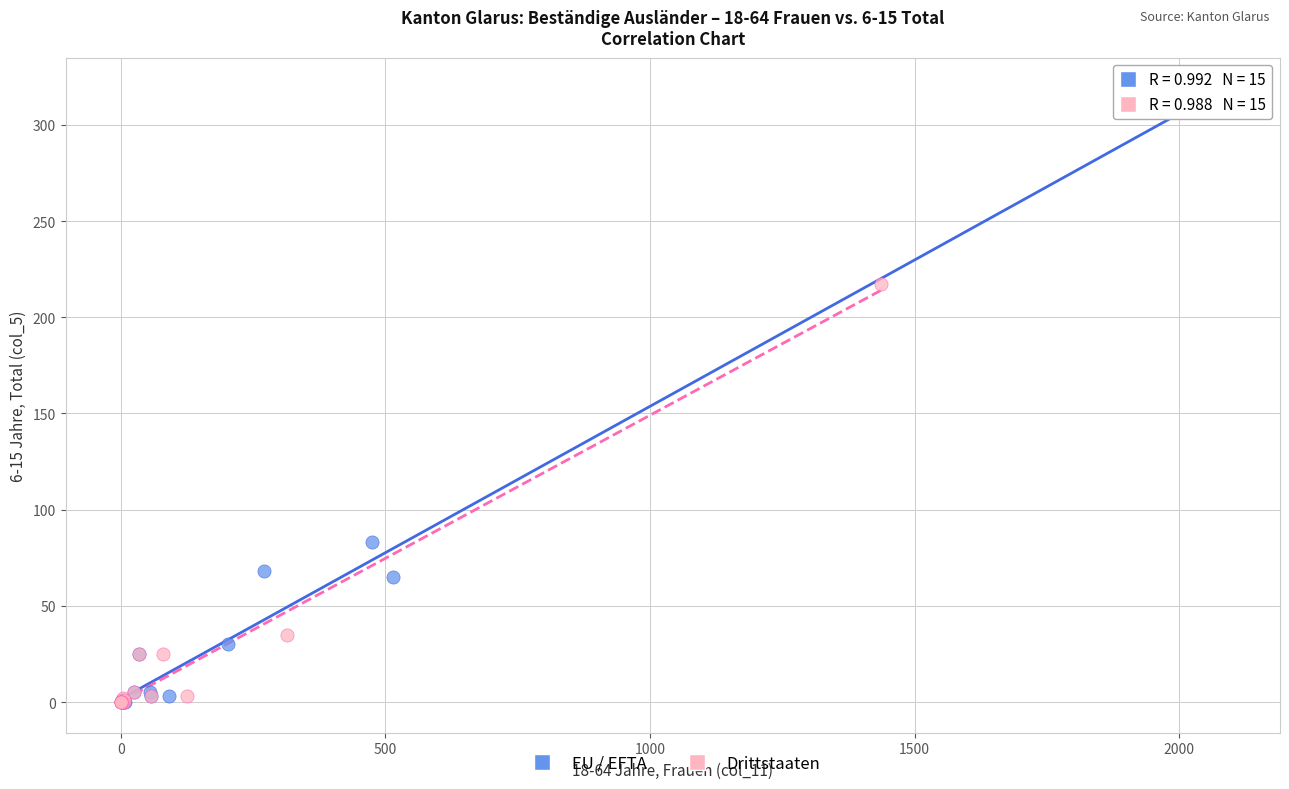

Which series reaches the maximum Y coordinate?

EU / EFTA